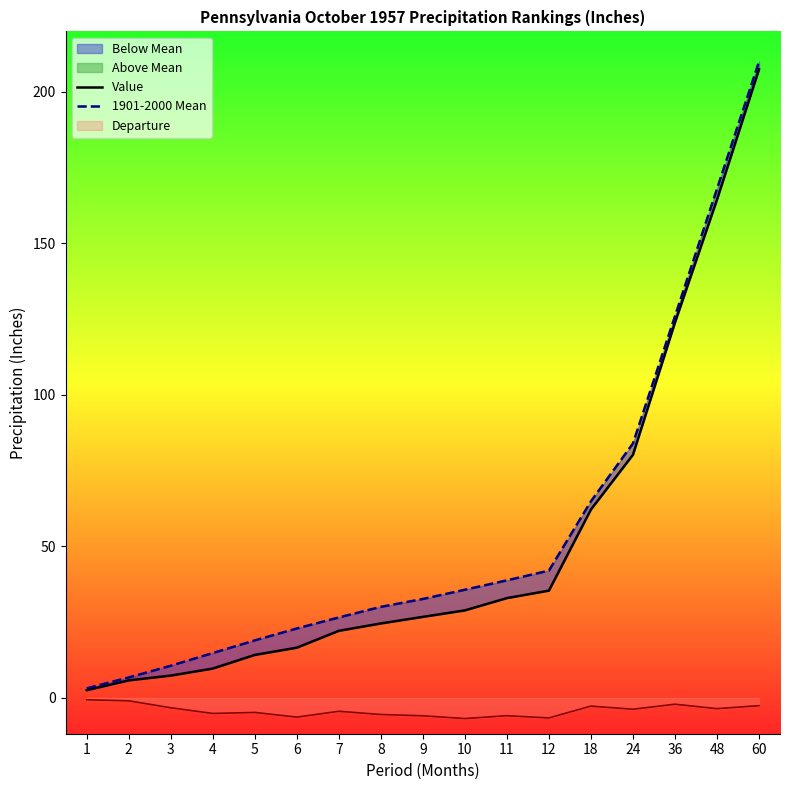

List the series in order of their peak value, highest first.

1901-2000 Mean, Value